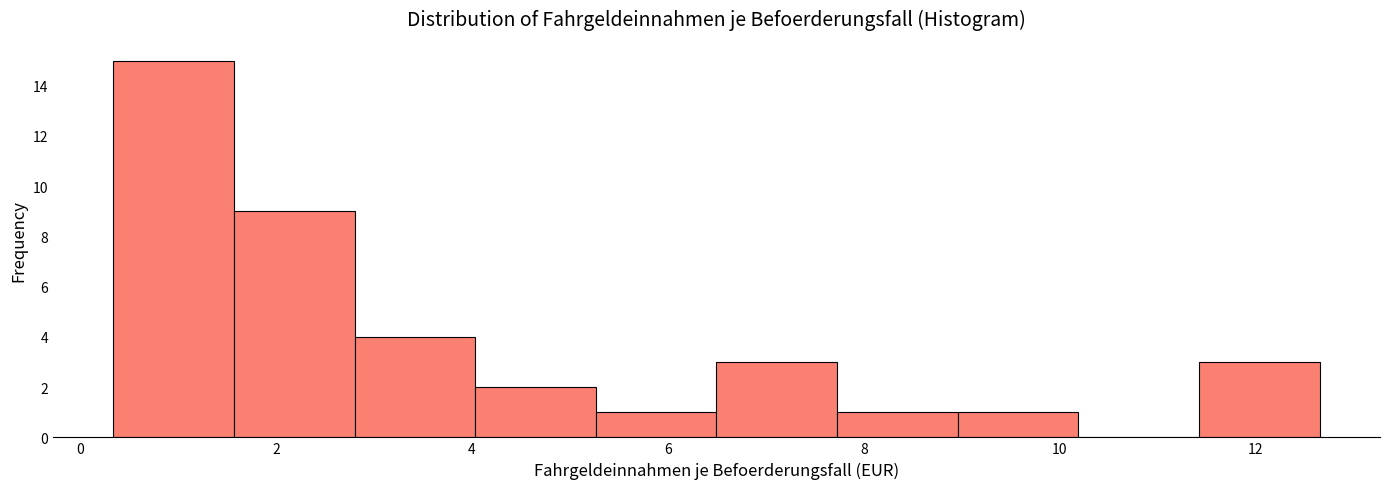

Reading left to right, list every bar in this chart as the range it spans on the x-axis followed by its height. Neither the bar edges nor the heights are printed on the chart, so give them approximately, as read against the axes.

0.4 to 1.6: 15
1.6 to 2.8: 9
2.8 to 4.0: 4
4.0 to 5.2: 2
5.2 to 6.4: 1
6.4 to 7.8: 3
7.8 to 9.0: 1
9.0 to 10.2: 1
10.2 to 11.4: 0
11.4 to 12.6: 3